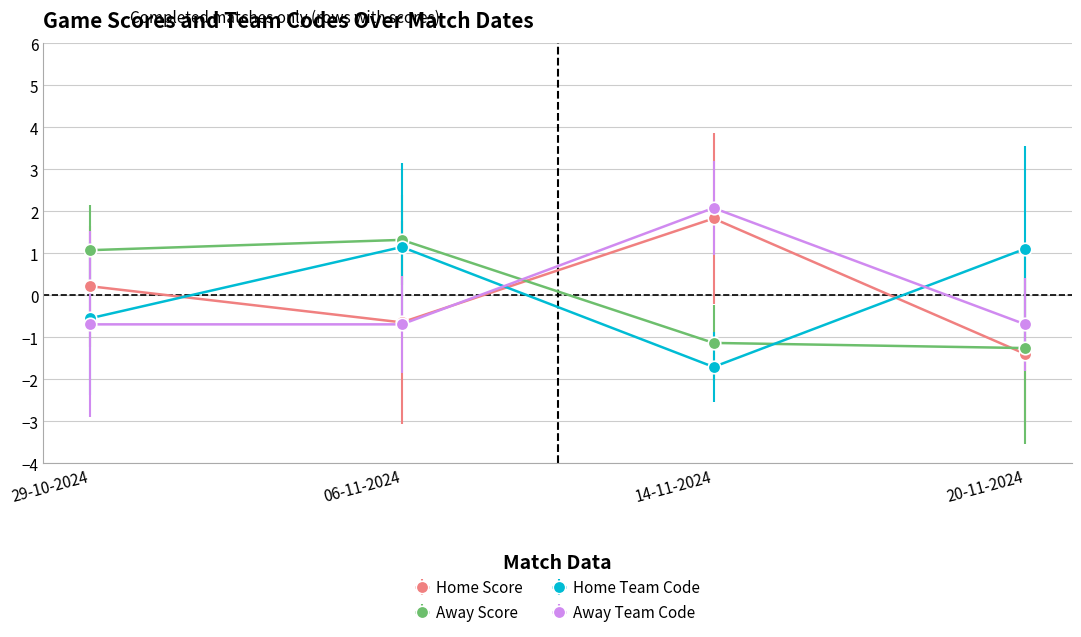

What is the total value across all series at 14-11-2024?

1.1